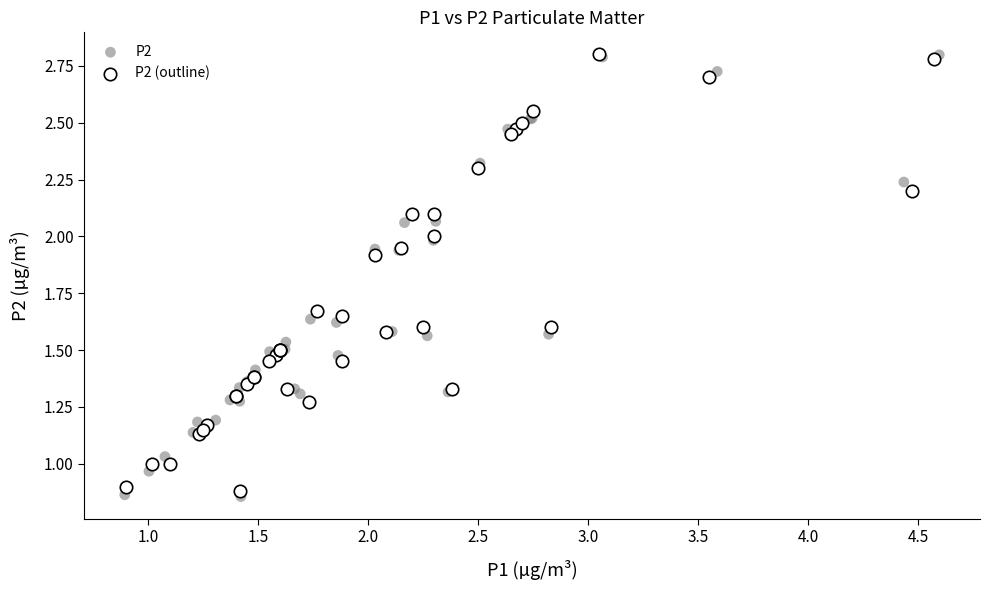

Which series has the widest spread of Y values?

P2